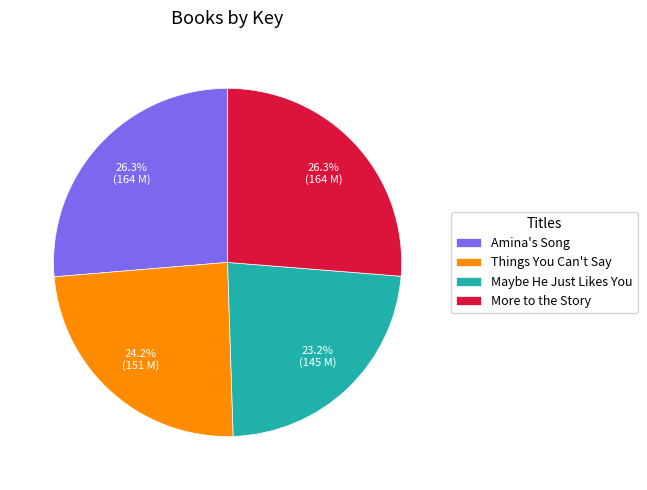

Count the number of slices in the pie.

4